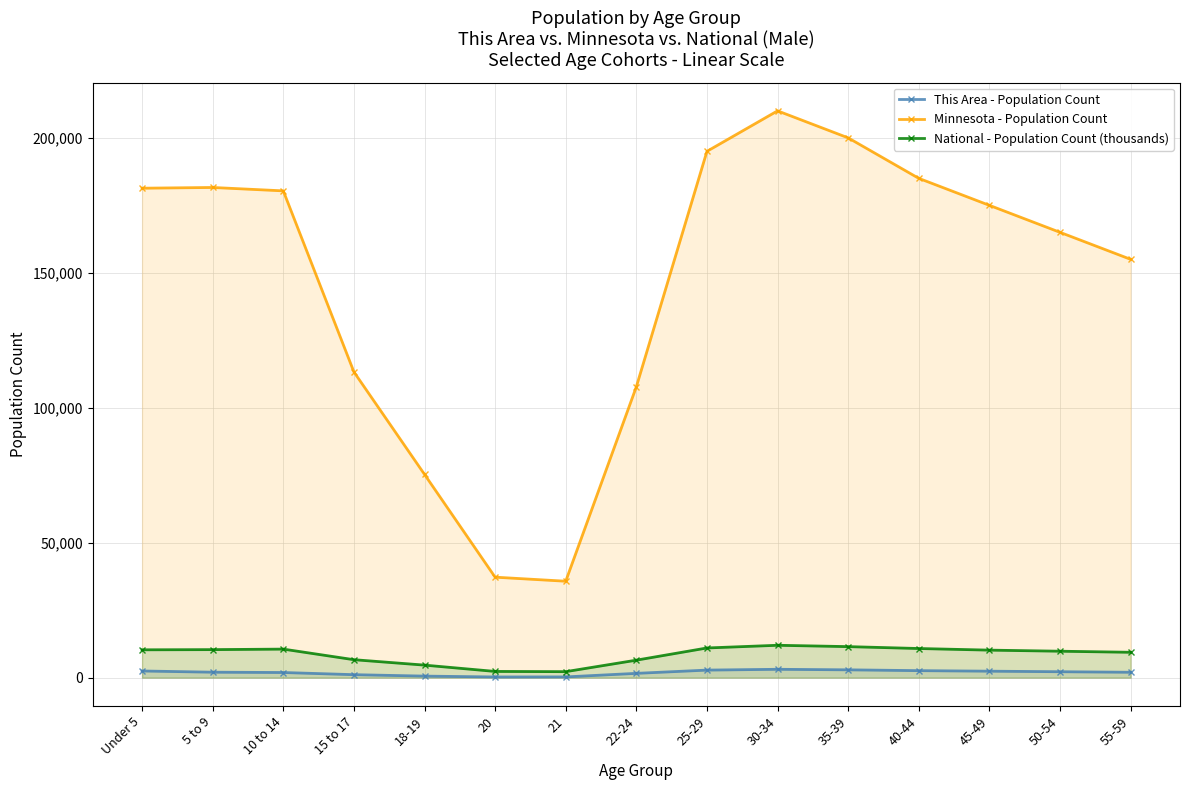

Is the value of National - Population Count (thousands) at 25-29 greater than the value of Minnesota - Population Count at 50-54?

No